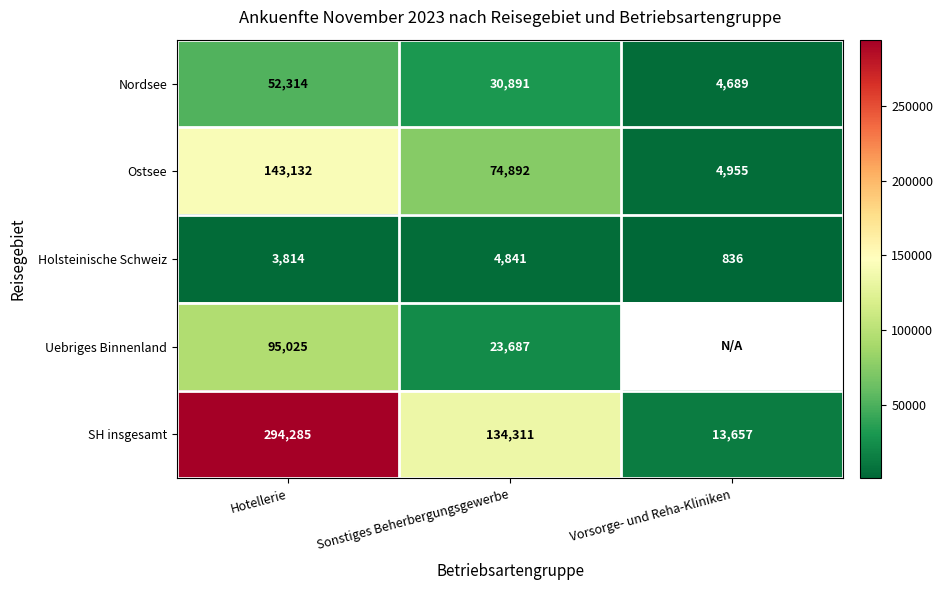

Which category has the lowest value in the SH insgesamt series?

Vorsorge- und Reha-Kliniken